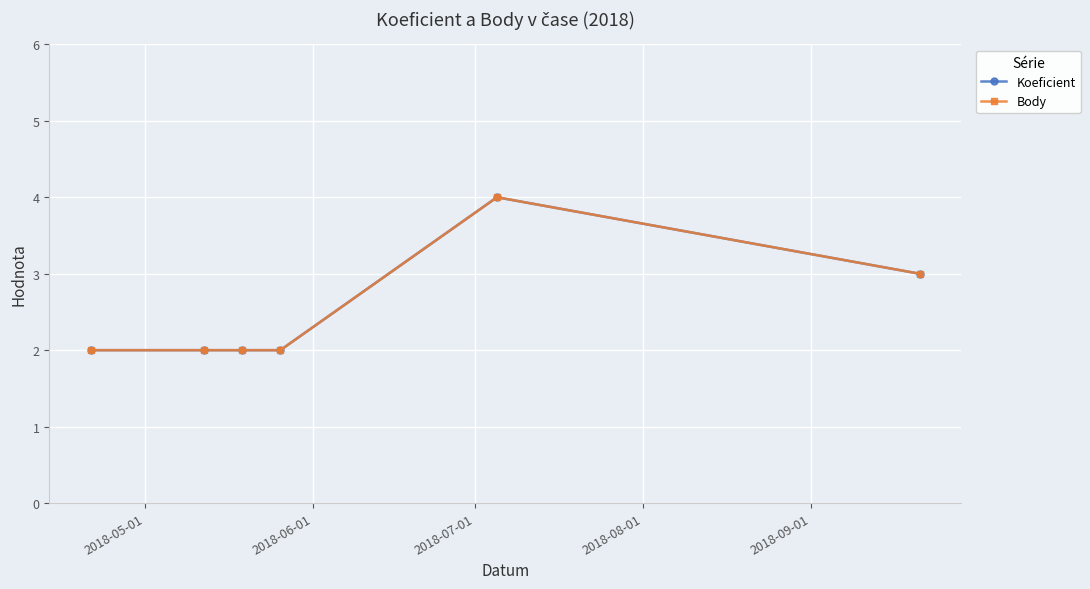

Which series has the largest total across all categories?

Koeficient